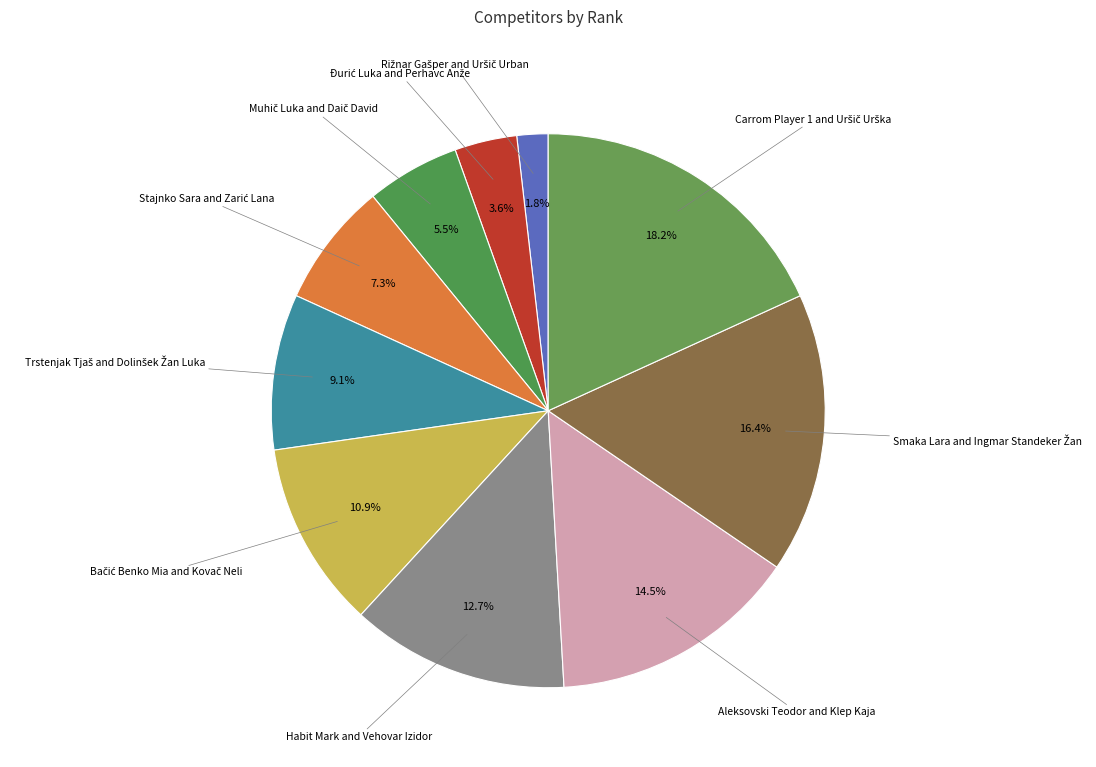

Is there any slice that represents more than half of the pie?

No